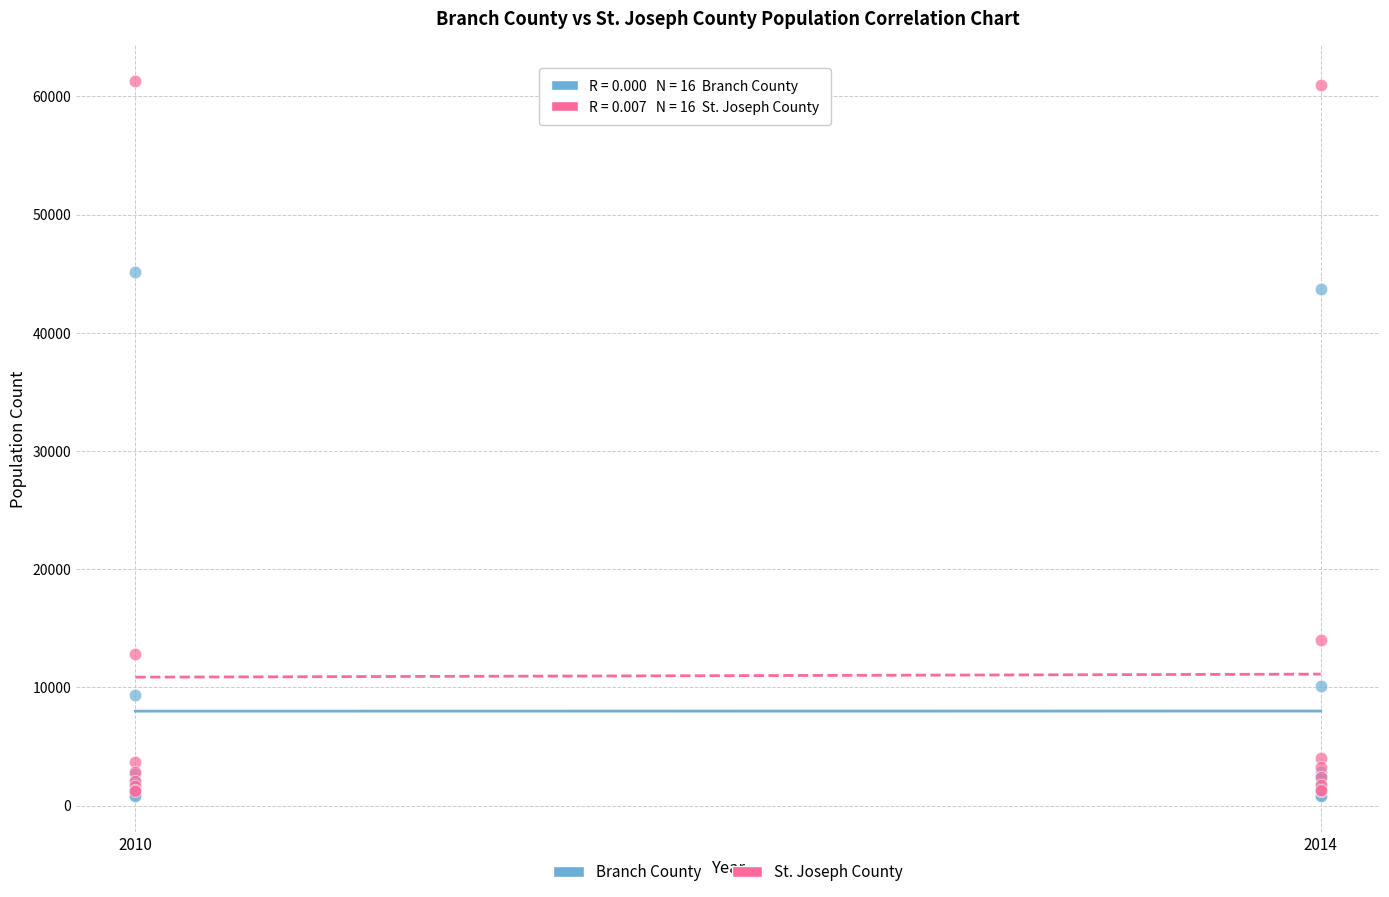

Which series has the largest Y range (max minus min)?

St. Joseph County